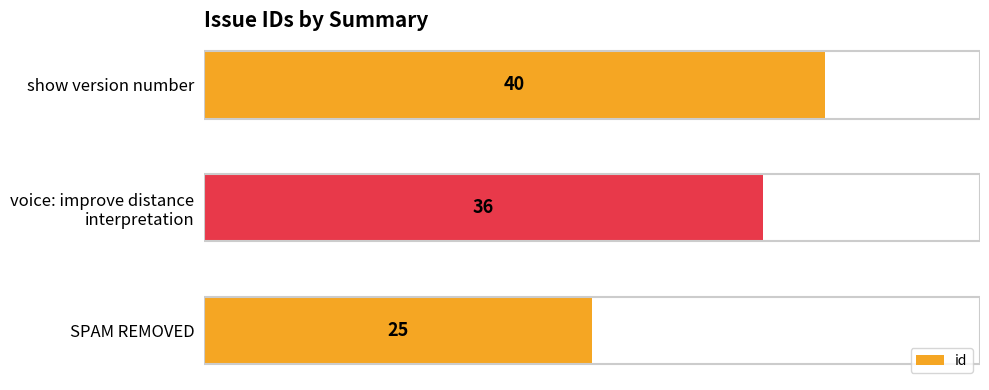

Between SPAM REMOVED and show version number, which is larger?

show version number